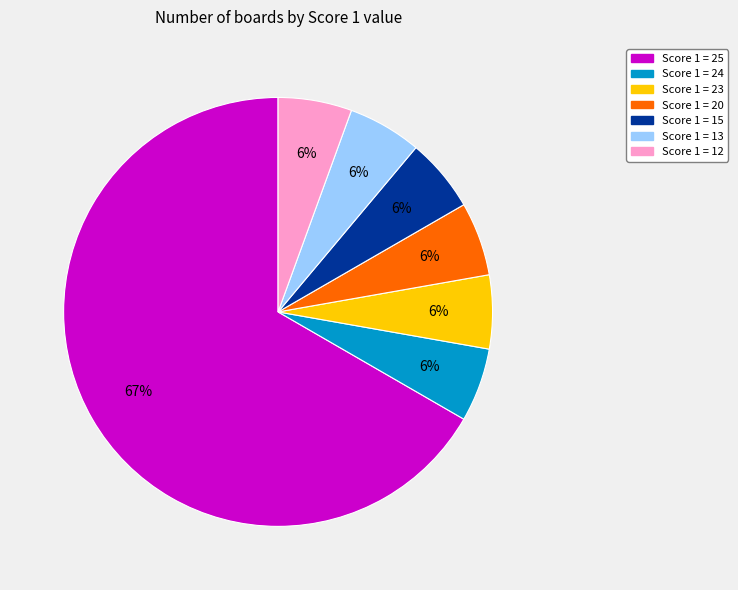

What is the largest slice in the pie chart?

Score 1 = 25